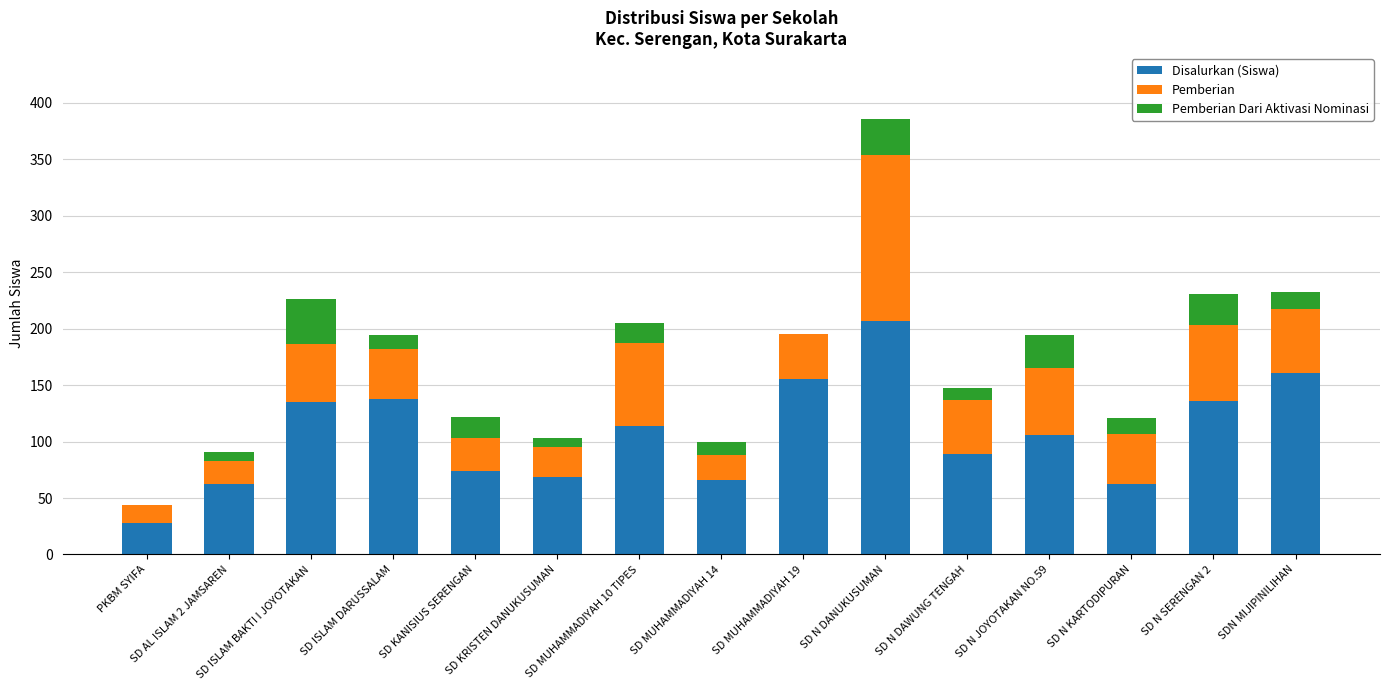

What is the maximum value for Disalurkan (Siswa)?

207